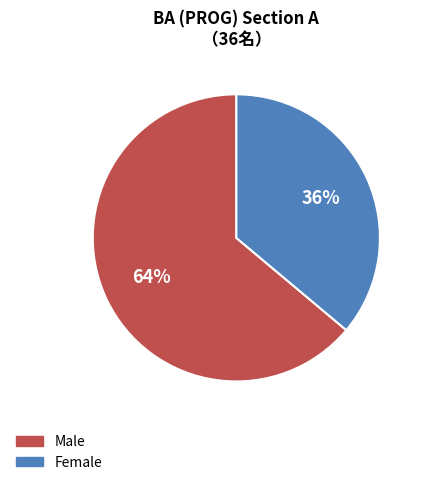

Is it true that Male is 77% of the pie?

False